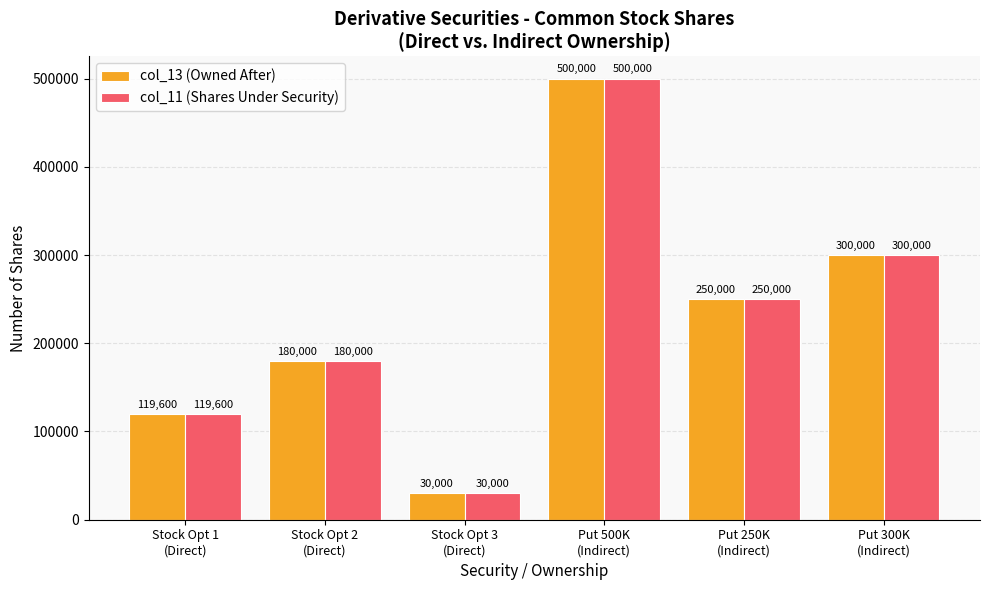

At which label does col_11 (Shares Under Security) first exceed 250000?

Put 500K
(Indirect)